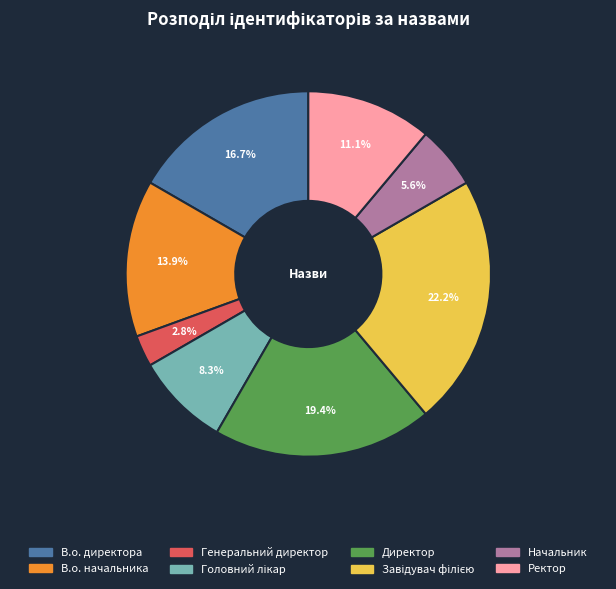

Is there a majority slice in this chart?

No